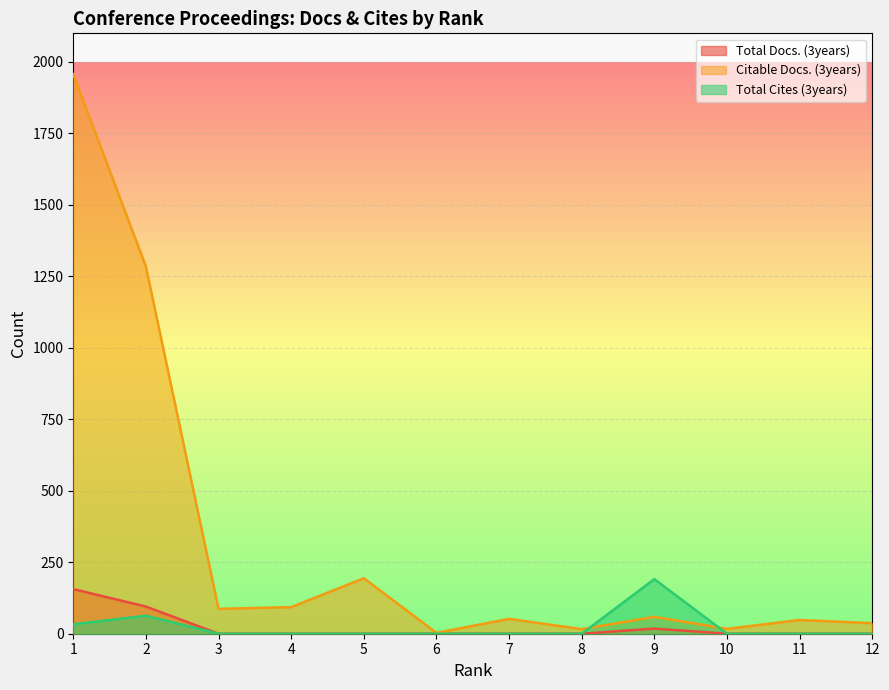

True or false: Citable Docs. (3years) has more than 0 points higher than both neighbors.

True